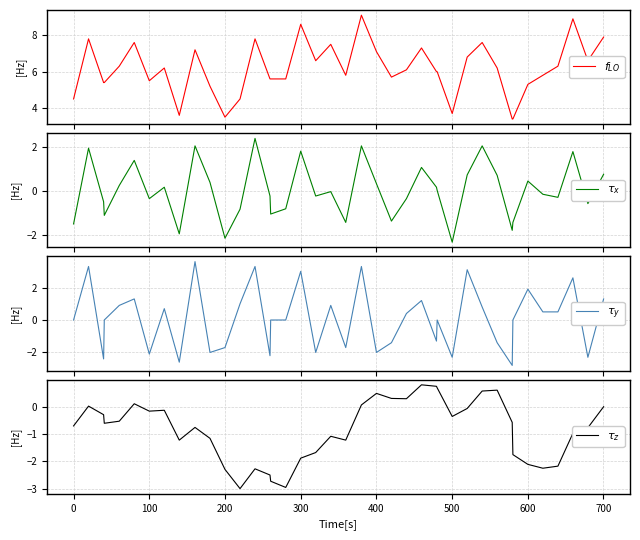

What is the sum of all $\tau_x$ values?

0.5